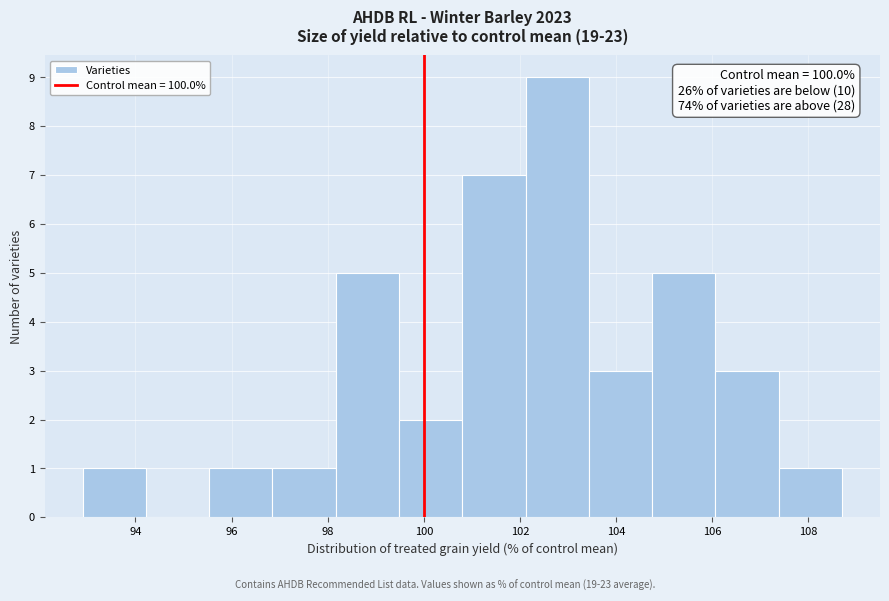

Which range on the x-axis has the tallest bar?

102.2 to 103.4